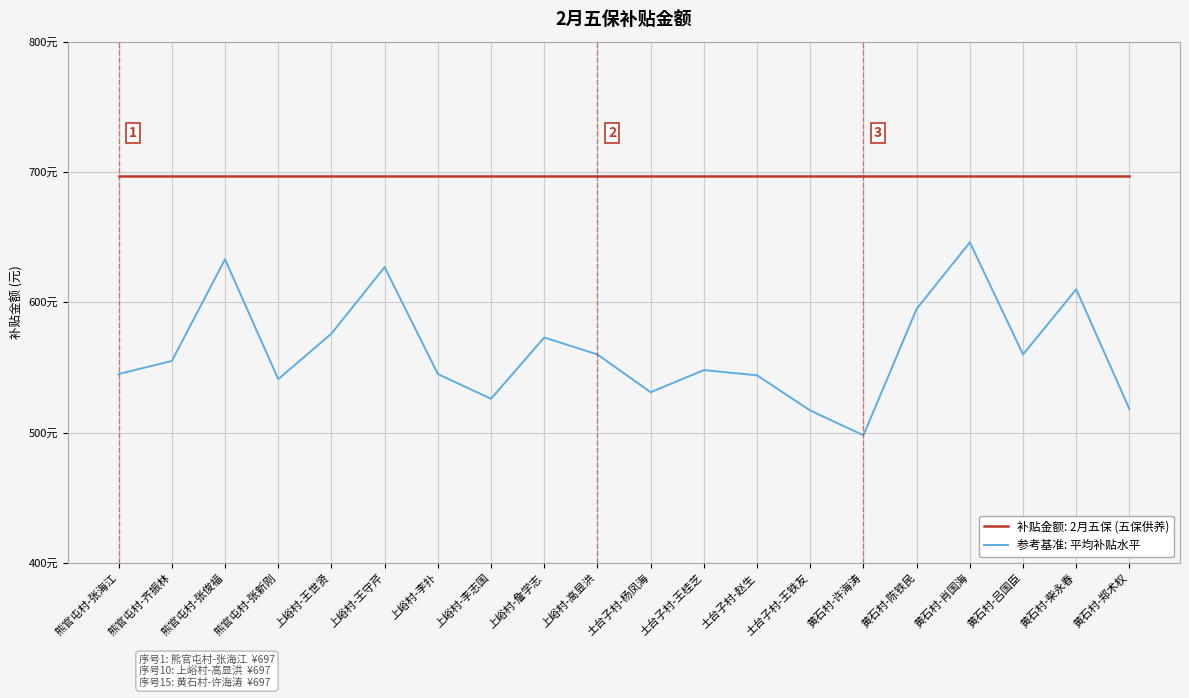

What position from the right is 熊官屯村-张俊福?

18